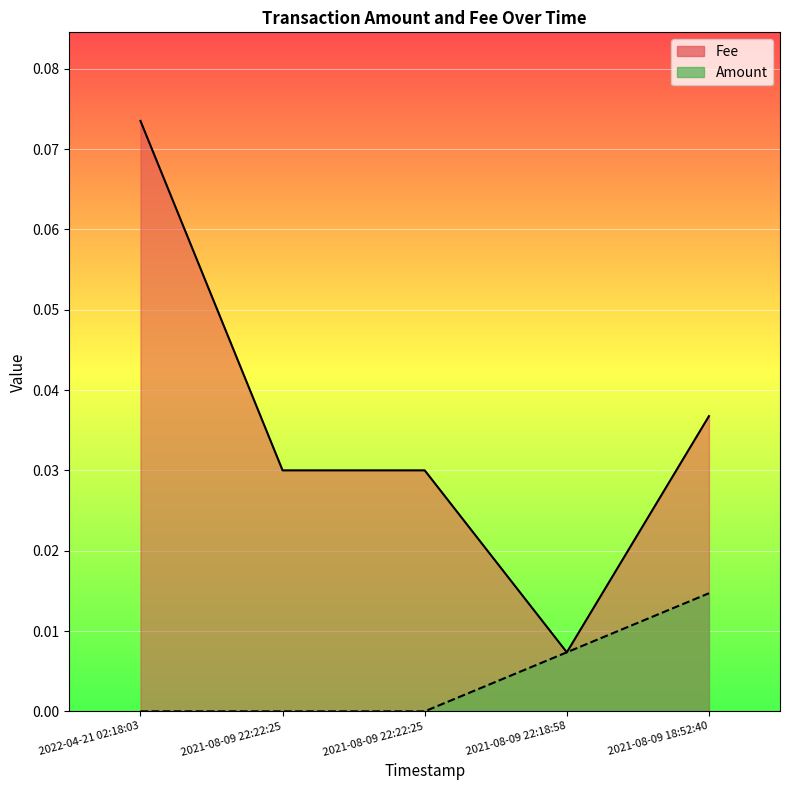

How many data points does each series have?

5